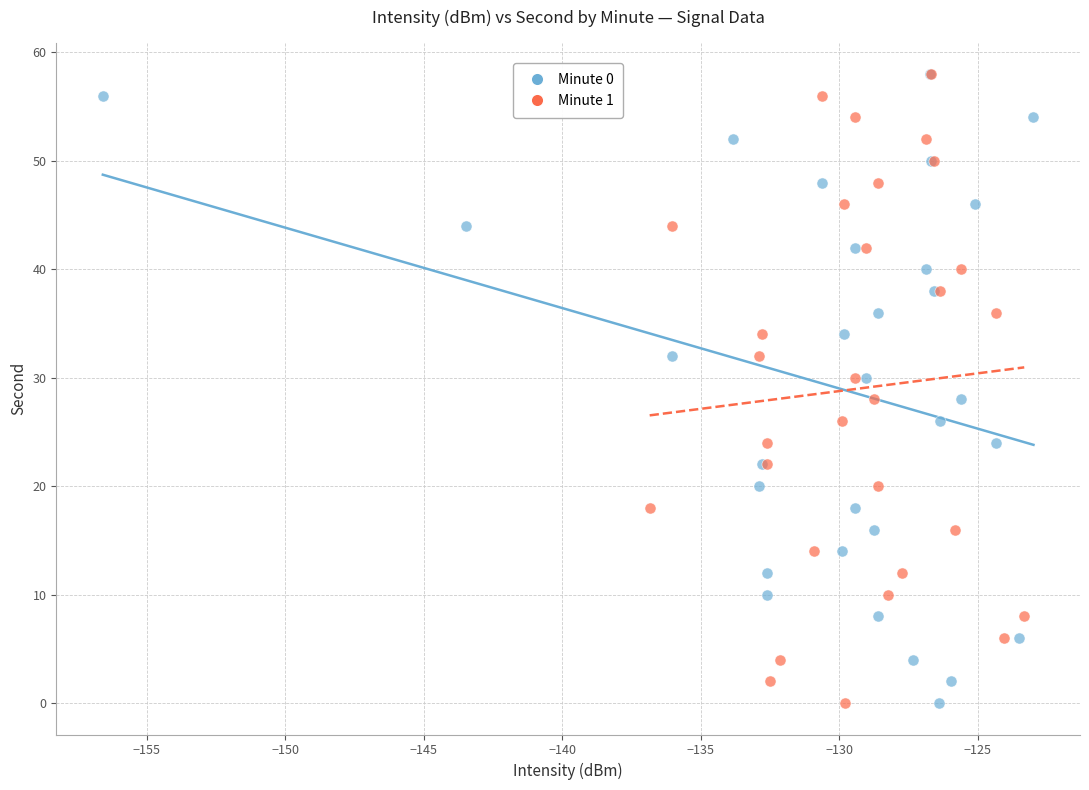

What are all the series names shown in the legend?

Minute 0, Minute 1